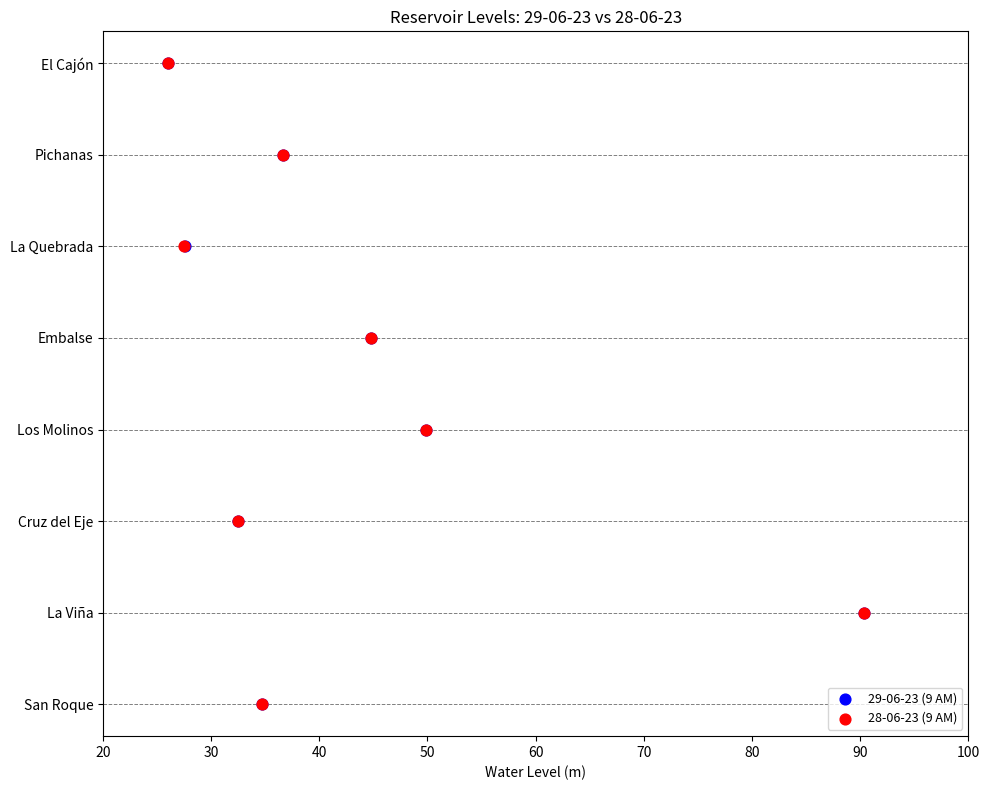

What are all the series names shown in the legend?

29-06-23 (9 AM), 28-06-23 (9 AM)